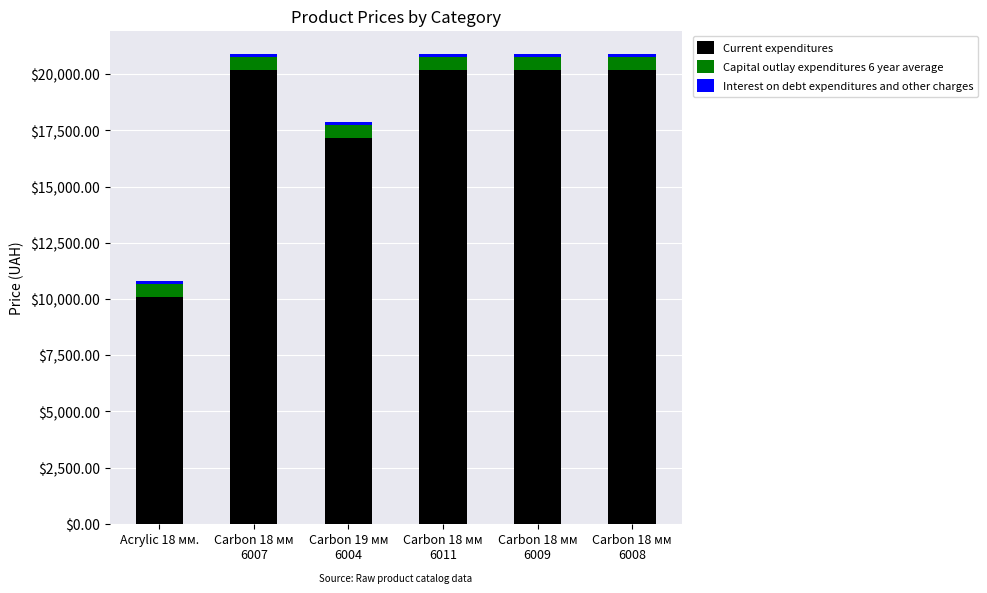

Which category has the lowest value in the Current expenditures series?

Acrylic 18 мм.